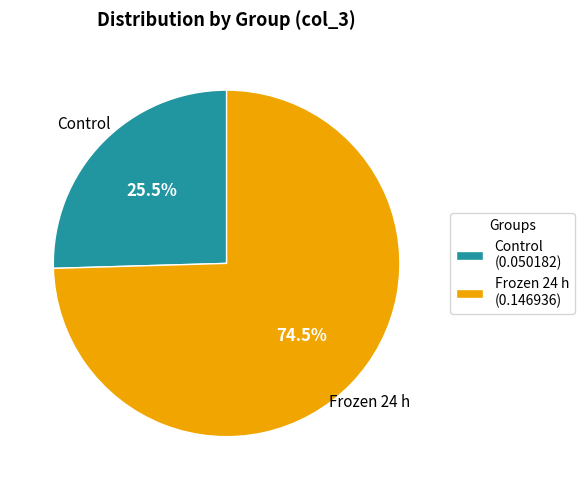

Is it true that Control is 14% of the pie?

False